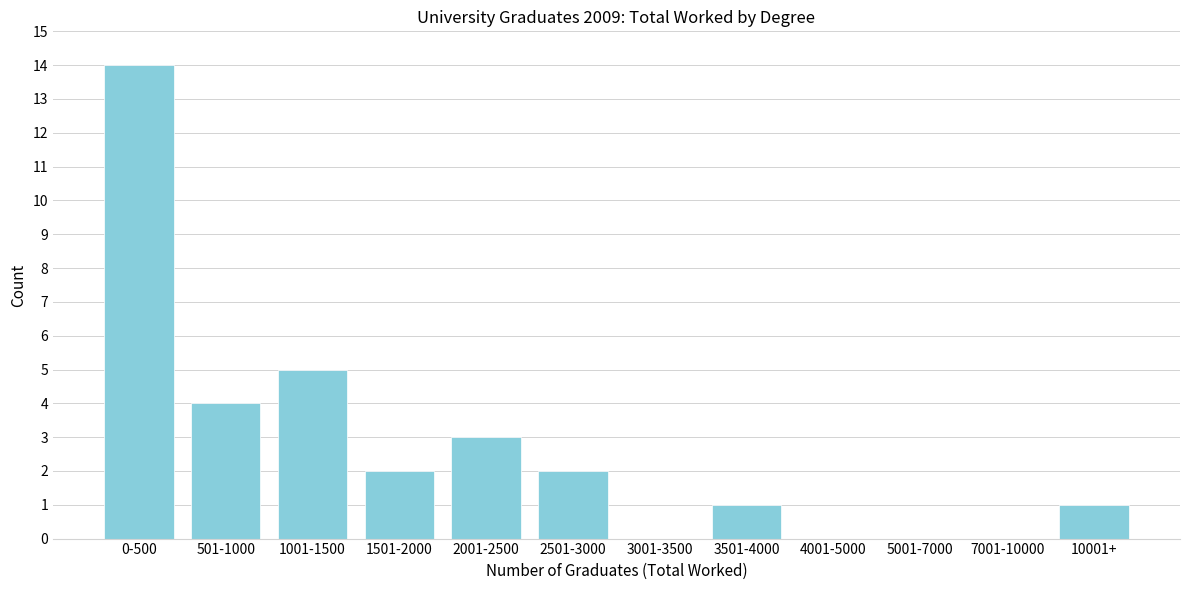

Reading right to left, extract all data points from this chart.

10001+=1	7001-10000=0	5001-7000=0	4001-5000=0	3501-4000=1	3001-3500=0	2501-3000=2	2001-2500=3	1501-2000=2	1001-1500=5	501-1000=4	0-500=14